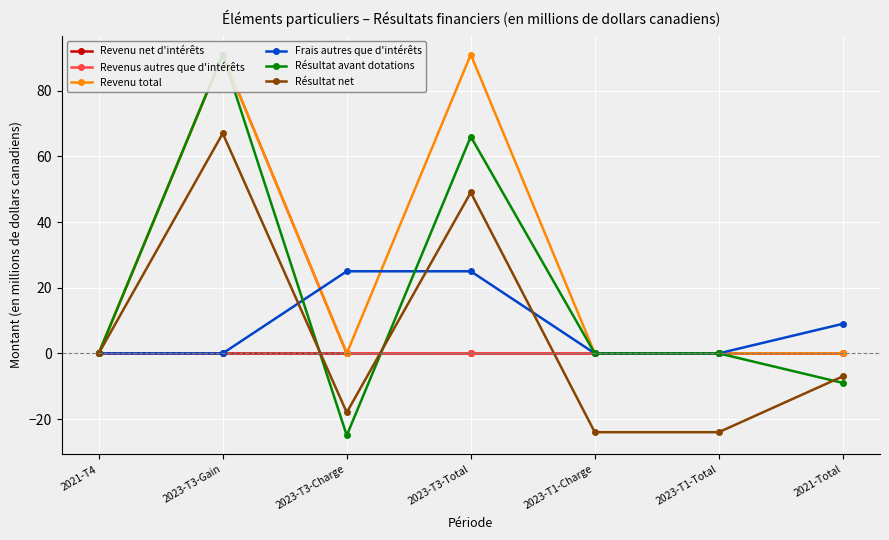

Does the chart display data point markers on the line(s)?

Yes